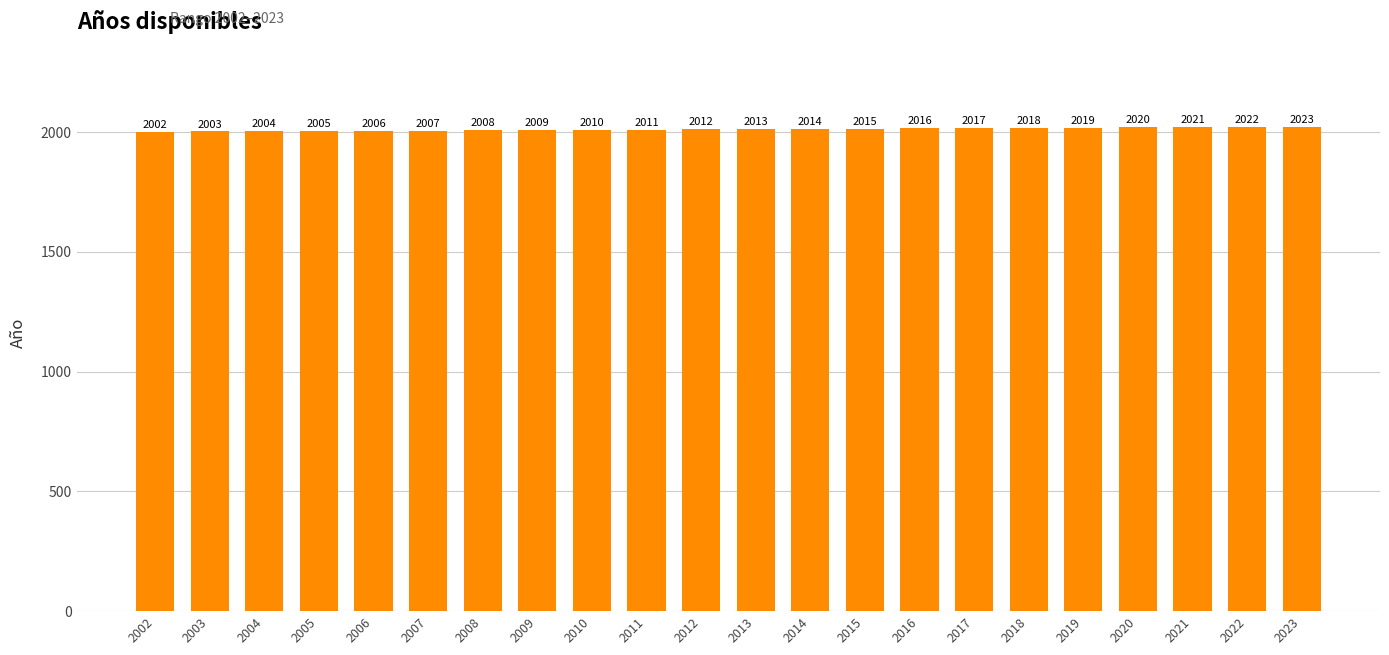

Are the bars horizontal?

No